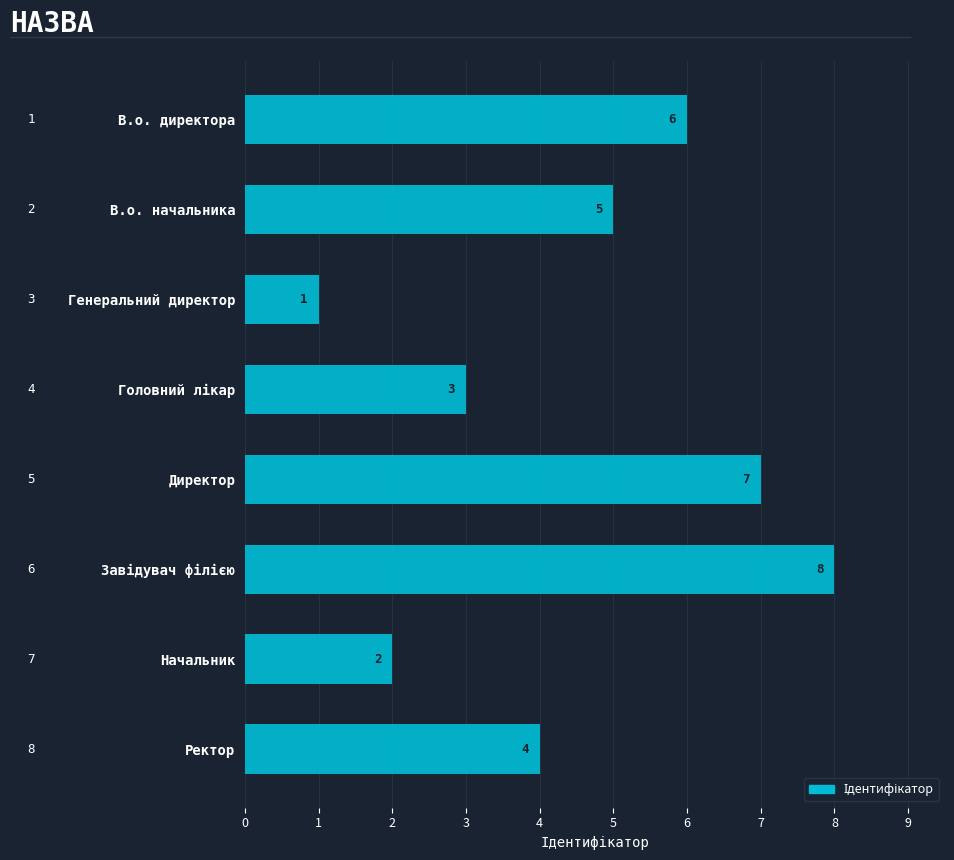

What is the difference between the maximum and minimum values?

7